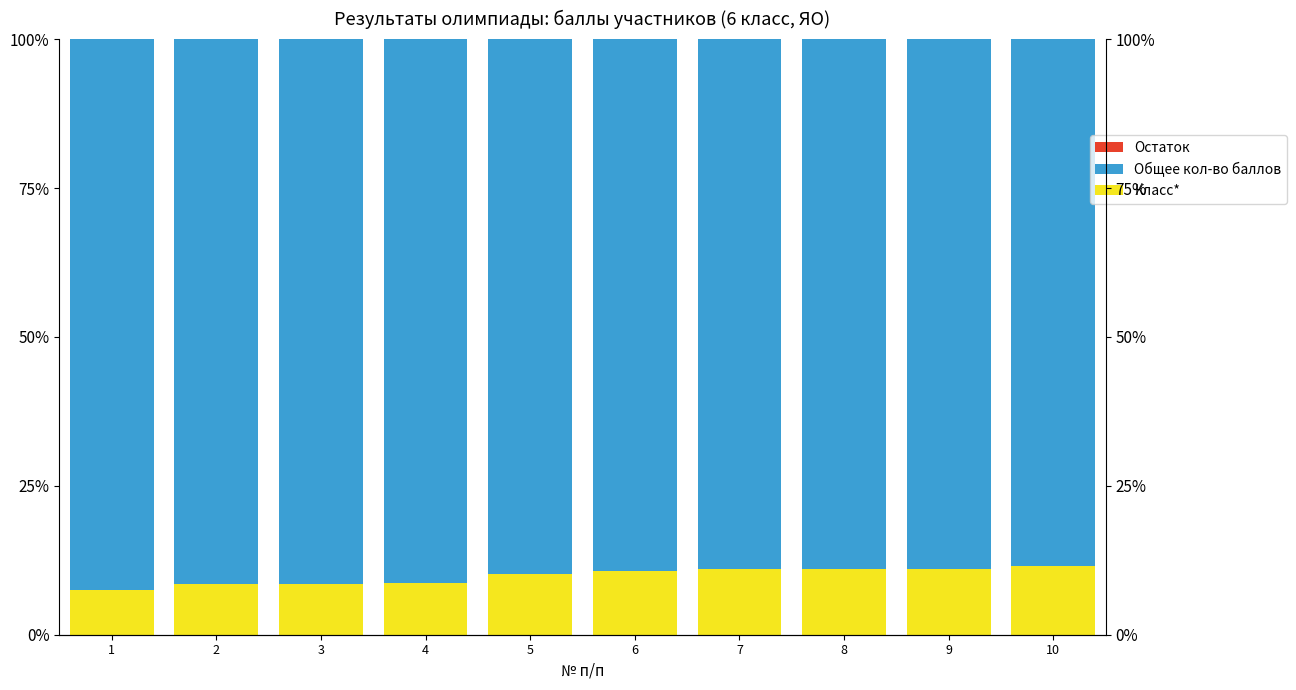

Between 6 and 8, which series saw the biggest shift?

Общее кол-во баллов